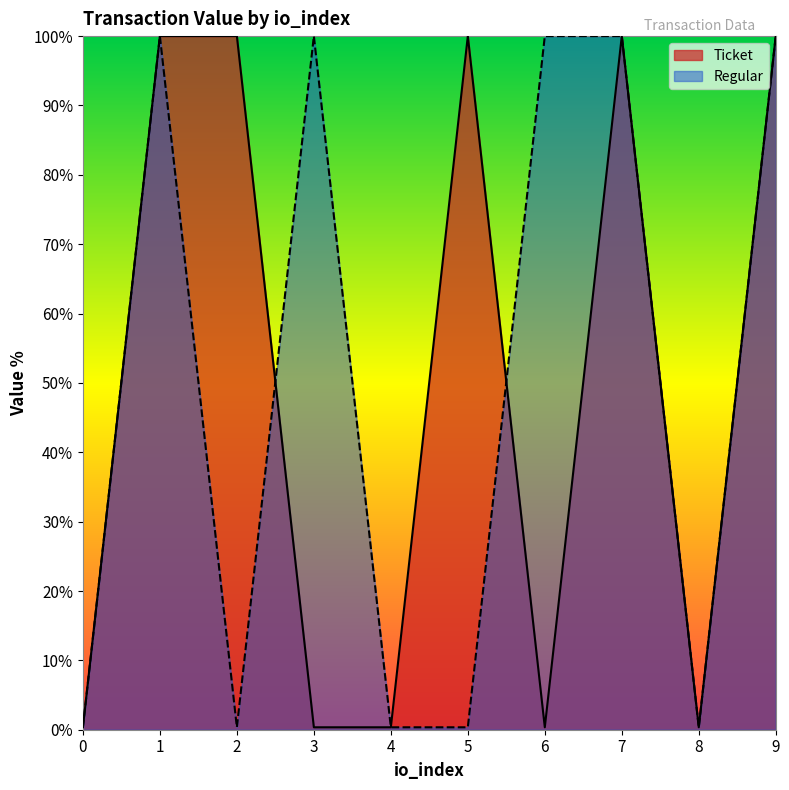

What are all the series names shown in the legend?

Ticket, Regular